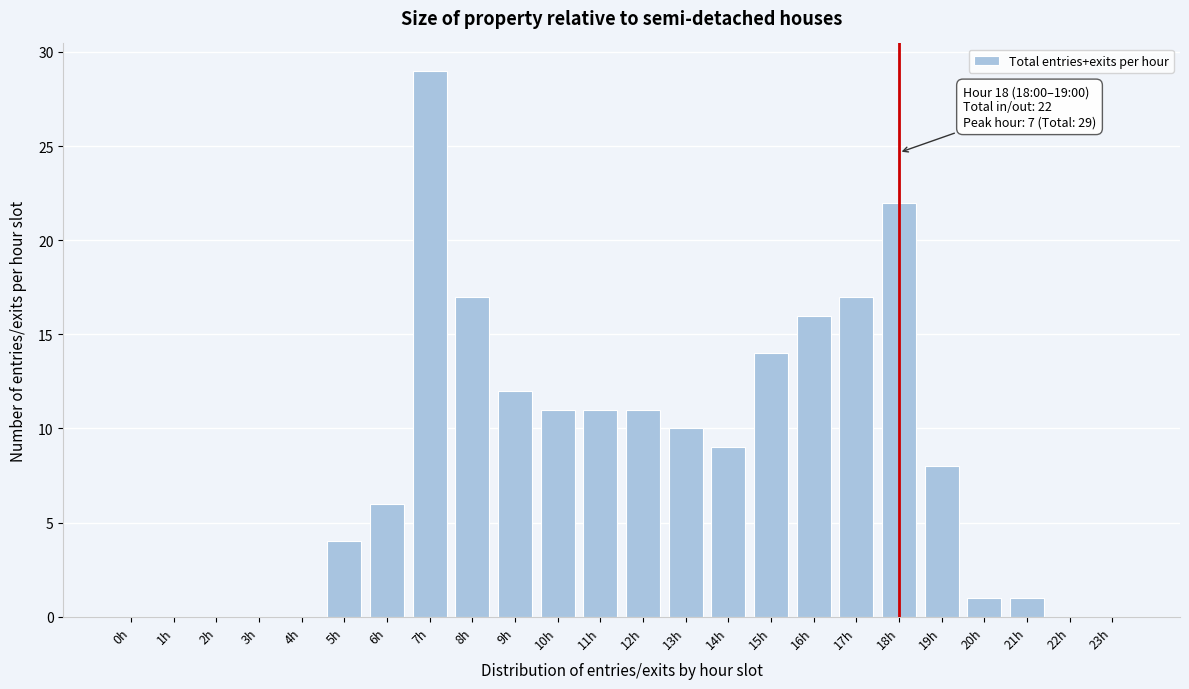

Reading left to right, what are all the values shown in this chart?

0h=0	1h=0	2h=0	3h=0	4h=0	5h=4	6h=6	7h=29	8h=17	9h=12	10h=11	11h=11	12h=11	13h=10	14h=9	15h=14	16h=16	17h=17	18h=22	19h=8	20h=1	21h=1	22h=0	23h=0